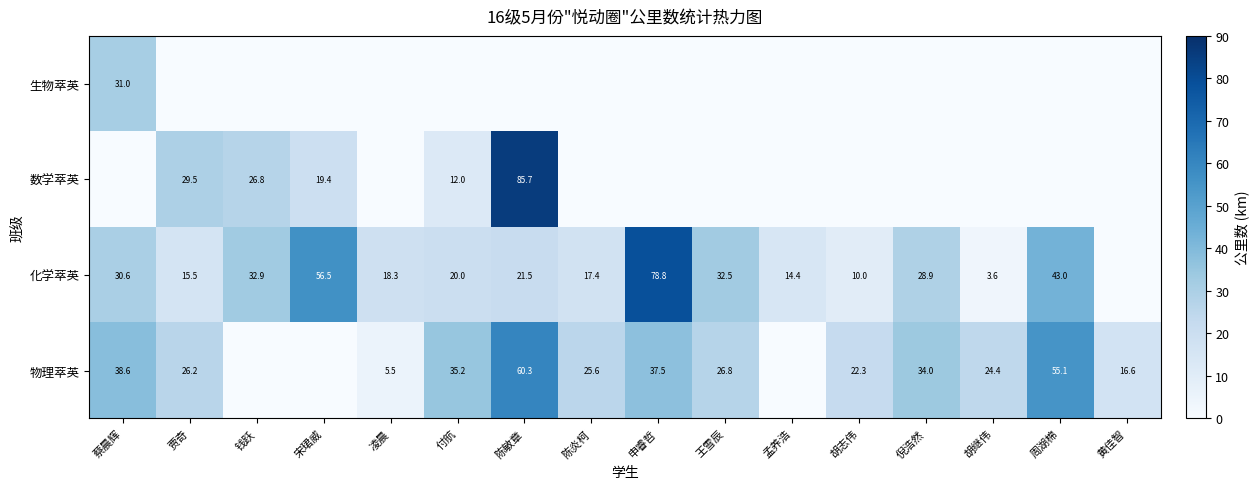

Is the value of 物理萃英 at 陈炎柯 greater than the value of 化学萃英 at 胡继伟?

Yes